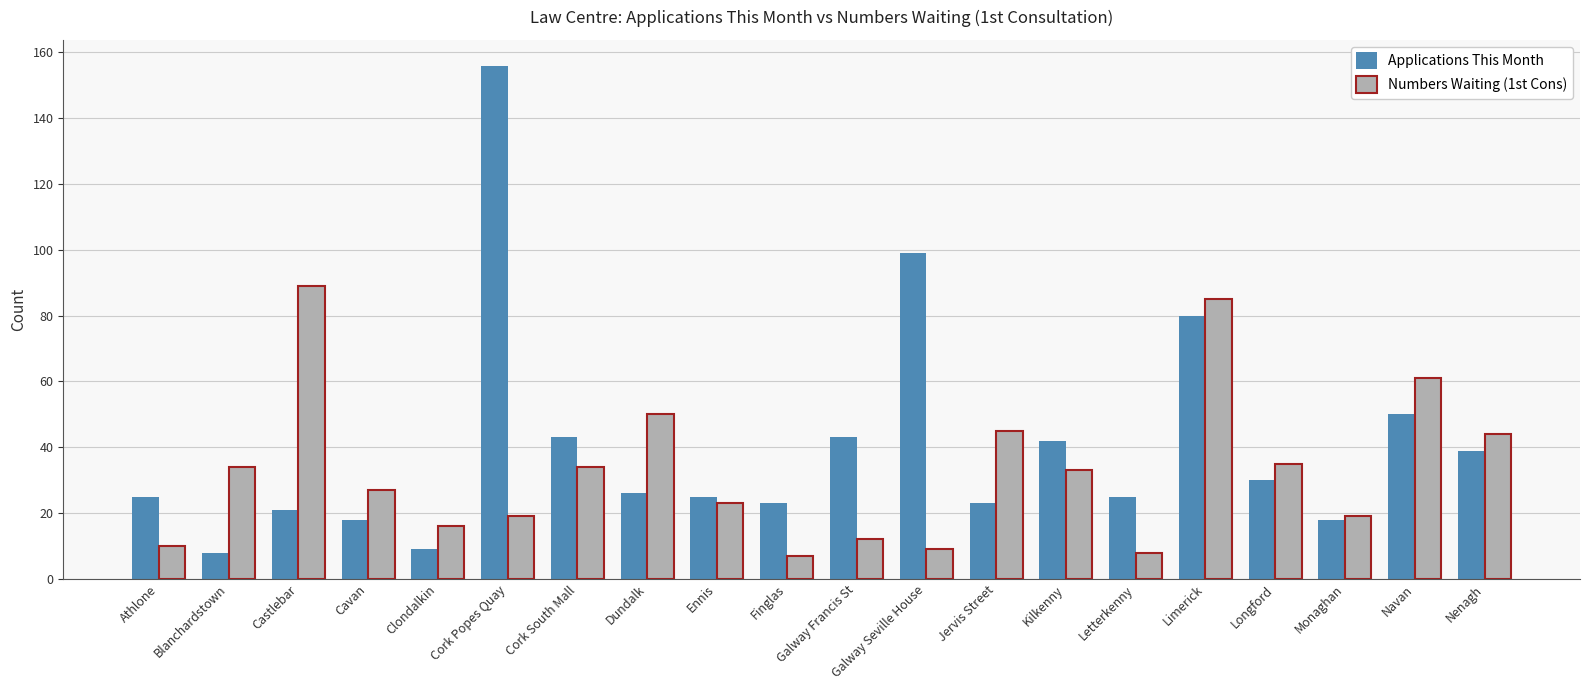

What is the difference between the second highest and second lowest values in the Applications This Month series?

90